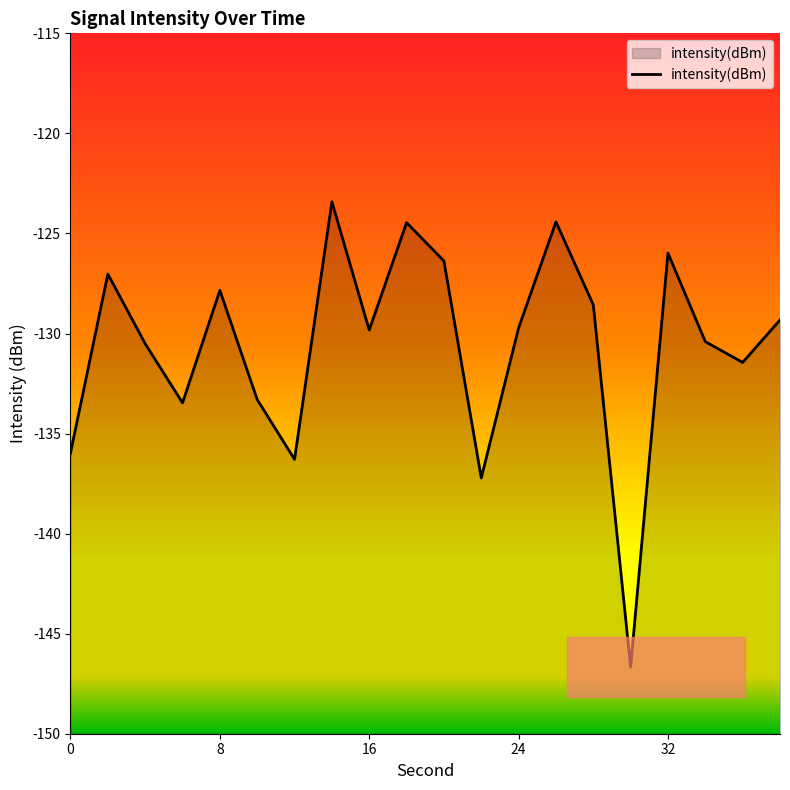

What is the change in value from 8 to 16?

-2.0